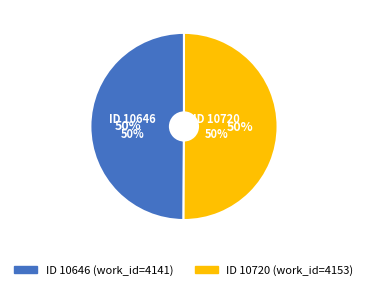

Approximately how many times larger is the value at 10720 compared to 10646?

1.0